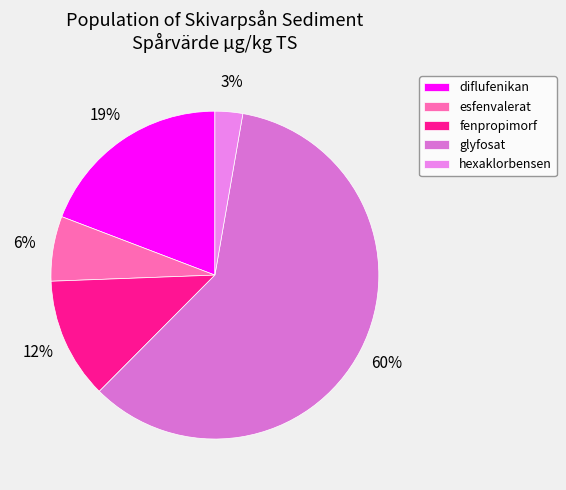

How many slices are in this pie chart?

5